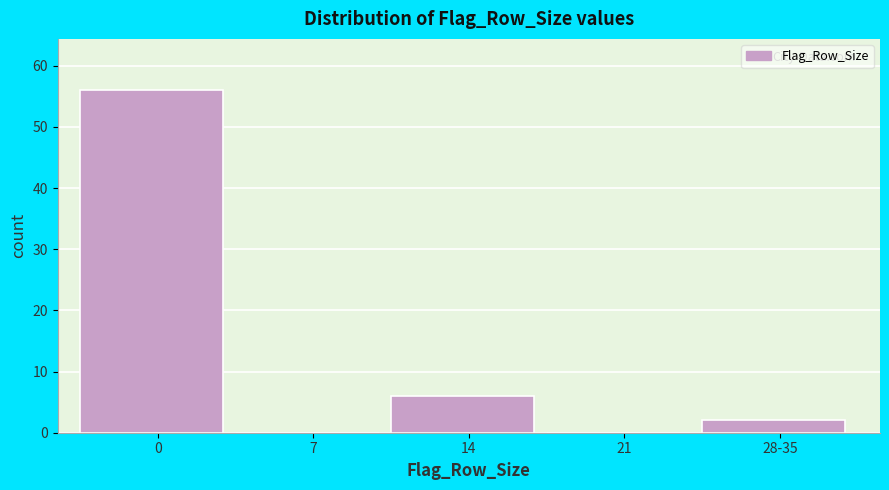

Reading left to right, list all the values displayed in this chart.

0=56	7=0	14=6	21=0	28-35=2